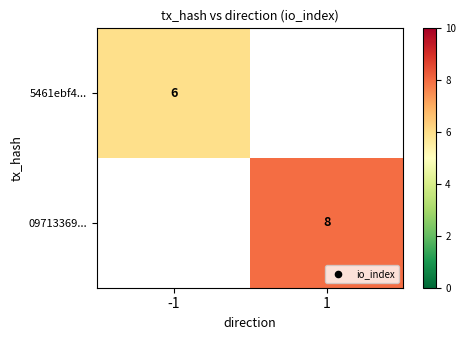

The value of 09713369... at 1 is 8. True or false?

True